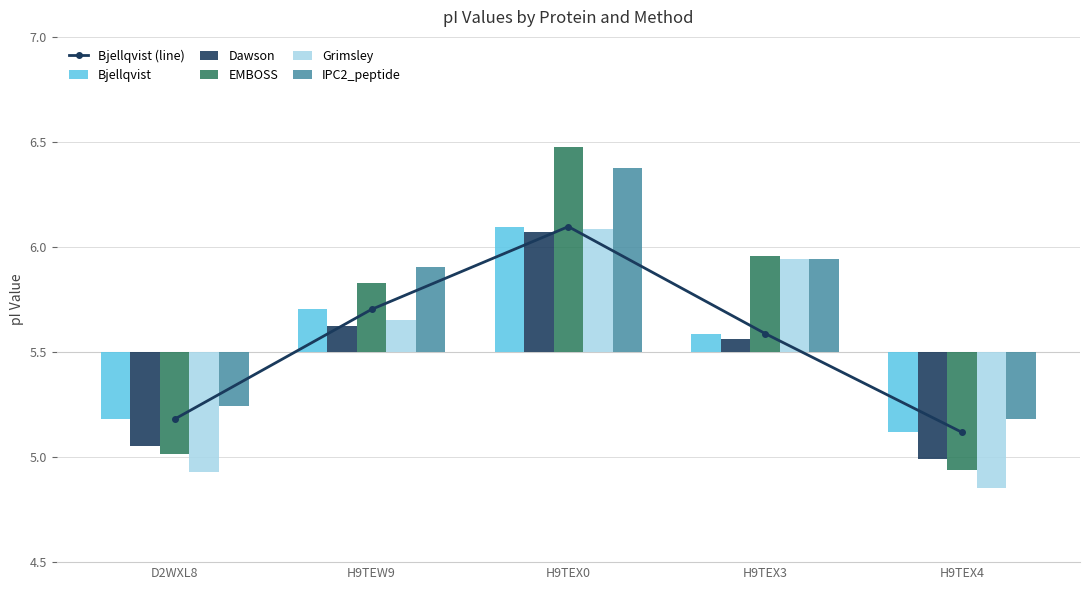

What are all the series names shown in the legend?

Bjellqvist (line), Bjellqvist, Dawson, EMBOSS, Grimsley, IPC2_peptide